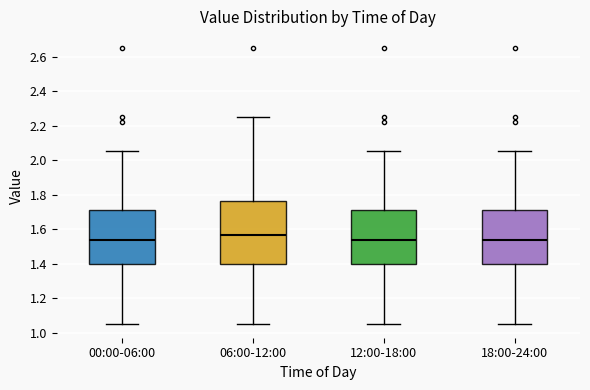

Reading left to right, transcribe this box plot: for each box, give where its median line is, the range the box spans, and where its two whiskers end, as read against the y-axis. The values are not printed on the chart, so give them approximately, as read against the axis.

00:00-06:00: median 1.54, box 1.40 to 1.72, whiskers 1.06 to 2.06
06:00-12:00: median 1.56, box 1.40 to 1.76, whiskers 1.06 to 2.26
12:00-18:00: median 1.54, box 1.40 to 1.72, whiskers 1.06 to 2.06
18:00-24:00: median 1.54, box 1.40 to 1.72, whiskers 1.06 to 2.06